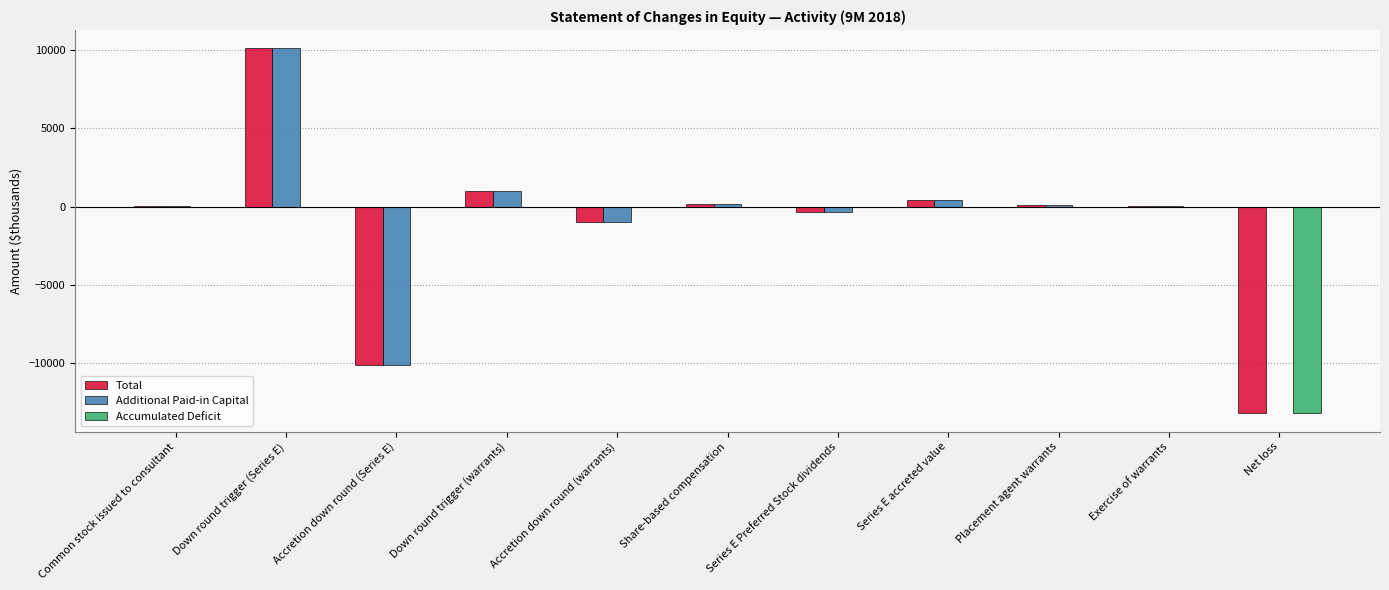

Count the number of data series in this chart.

3